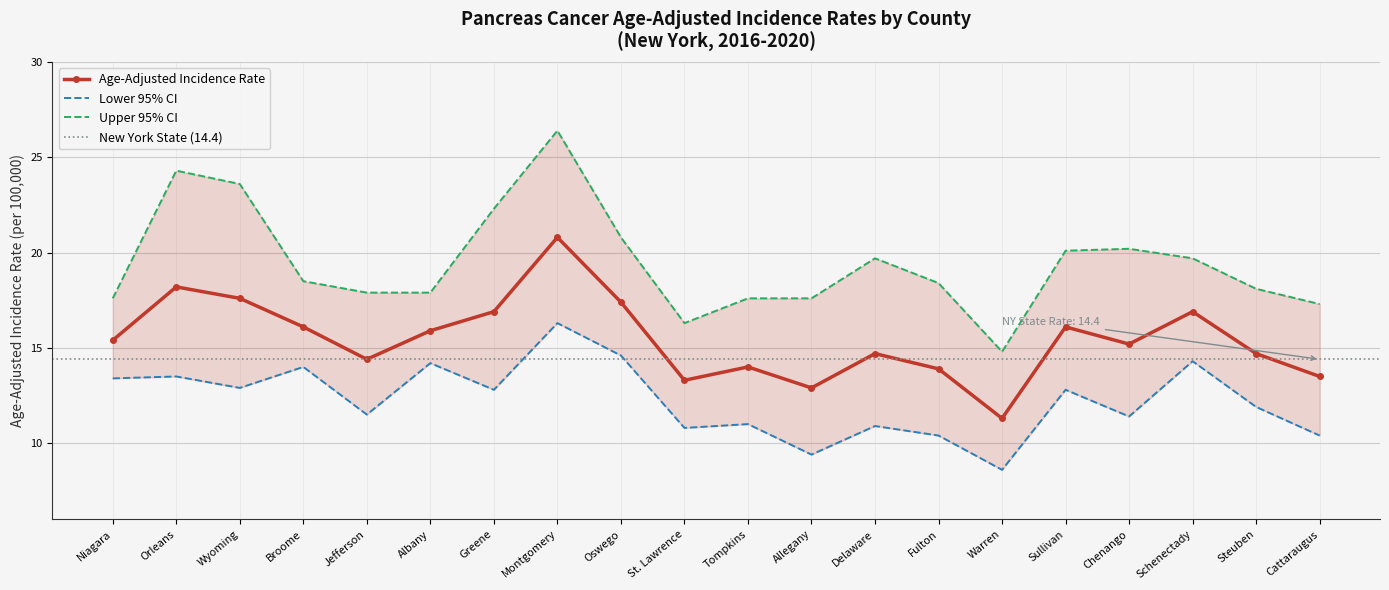

Reading left to right, transcribe all the data shown in this chart.

Age-Adjusted Incidence Rate: Niagara=15.4	Orleans=18.2	Wyoming=17.6	Broome=16.1	Jefferson=14.4	Albany=15.9	Greene=16.9	Montgomery=20.8	Oswego=17.4	St. Lawrence=13.3	Tompkins=14.0	Allegany=12.9	Delaware=14.7	Fulton=13.9	Warren=11.3	Sullivan=16.1	Chenango=15.2	Schenectady=16.9	Steuben=14.7	Cattaraugus=13.5
Lower 95% CI: Niagara=13.4	Orleans=13.5	Wyoming=12.9	Broome=14.0	Jefferson=11.5	Albany=14.2	Greene=12.8	Montgomery=16.3	Oswego=14.6	St. Lawrence=10.8	Tompkins=11.0	Allegany=9.4	Delaware=10.9	Fulton=10.4	Warren=8.6	Sullivan=12.8	Chenango=11.4	Schenectady=14.3	Steuben=11.9	Cattaraugus=10.4
Upper 95% CI: Niagara=17.6	Orleans=24.3	Wyoming=23.6	Broome=18.5	Jefferson=17.9	Albany=17.9	Greene=22.3	Montgomery=26.4	Oswego=20.8	St. Lawrence=16.3	Tompkins=17.6	Allegany=17.6	Delaware=19.7	Fulton=18.4	Warren=14.8	Sullivan=20.1	Chenango=20.2	Schenectady=19.7	Steuben=18.1	Cattaraugus=17.3